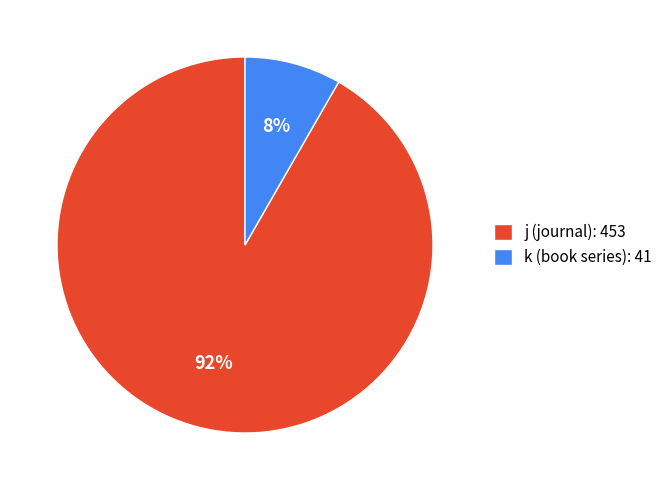

To the nearest percent, what portion does k represent?

8%